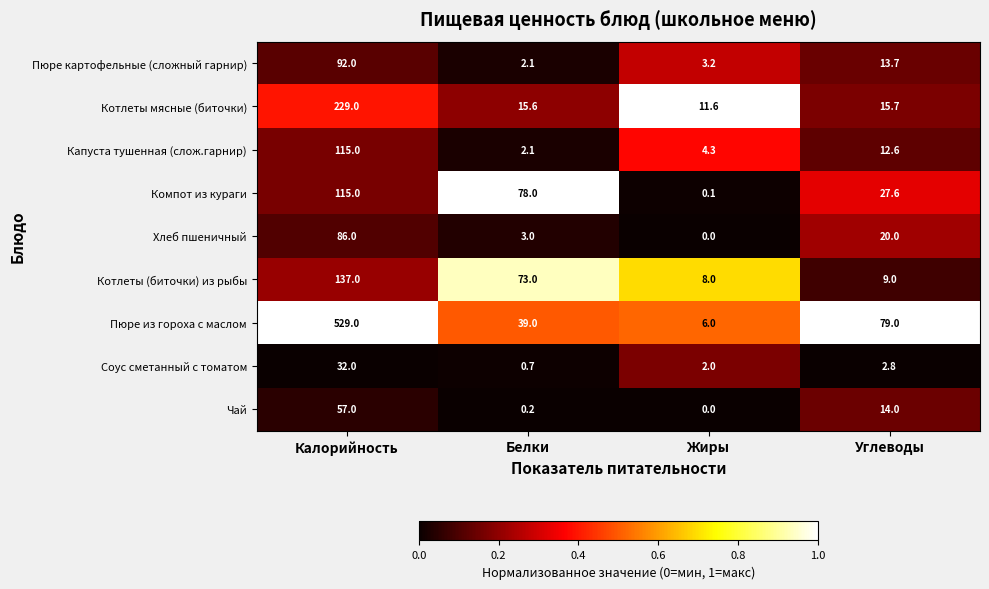

How many values in the Компот из кураги series are below 78?

2